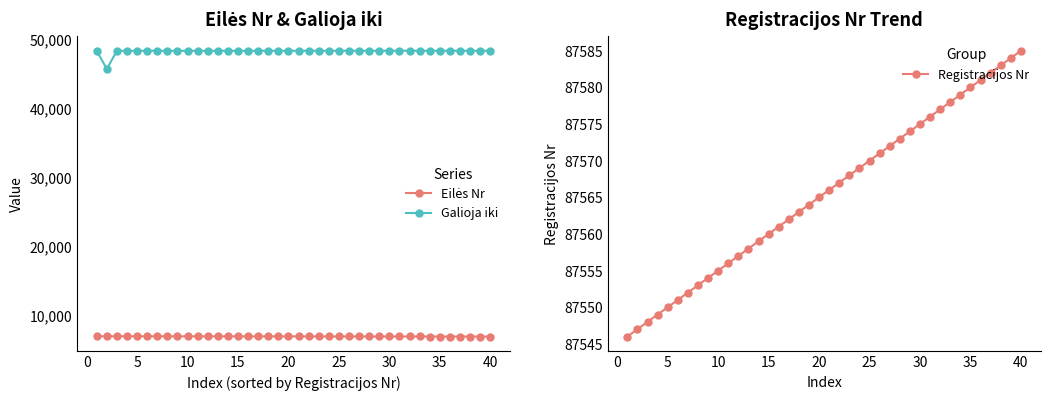

What is the maximum value for Galioja iki?

48317